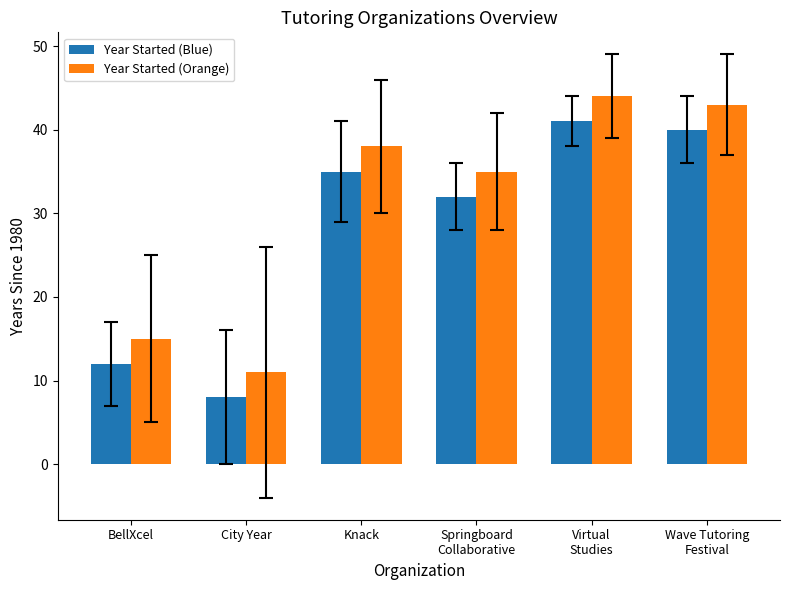

Reading left to right, what are all the values shown in this chart?

Year Started (Blue): 12	8	35	32	41	40
Year Started (Orange): 15	11	38	35	44	43